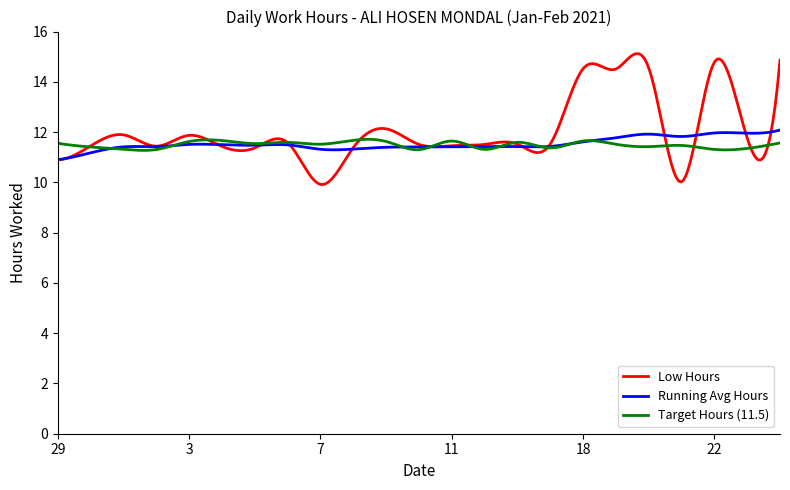

What is the greatest value displayed?

15.1